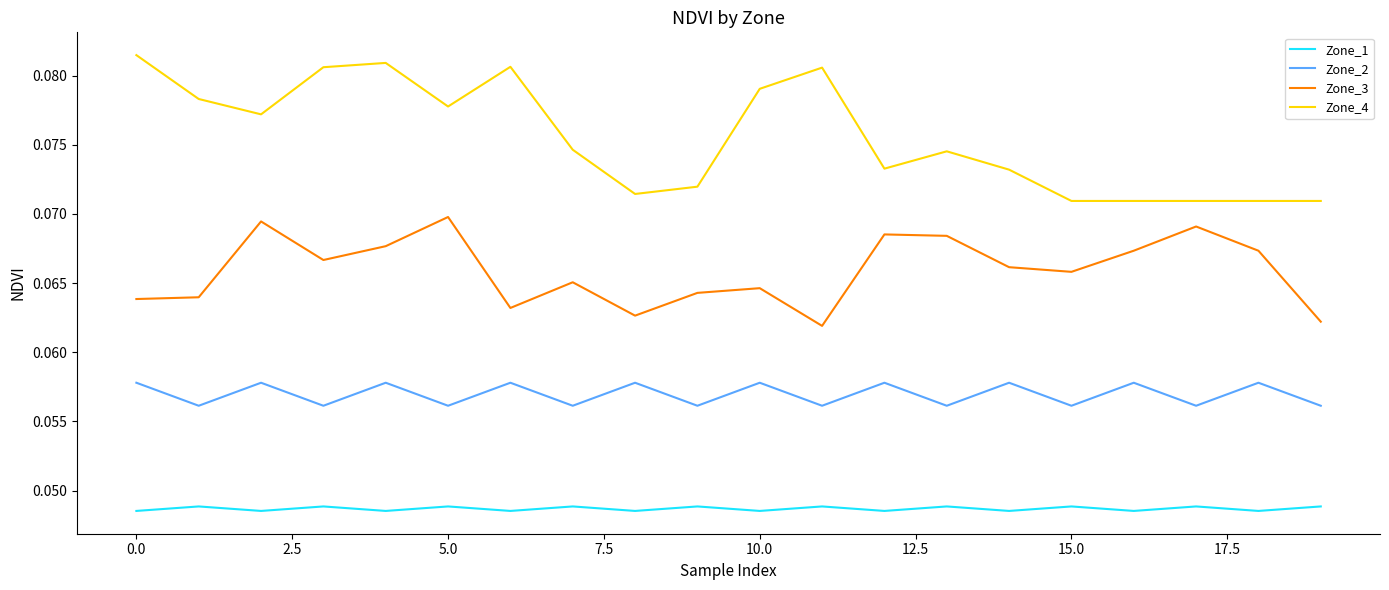

Which series has the largest total across all categories?

Zone_4